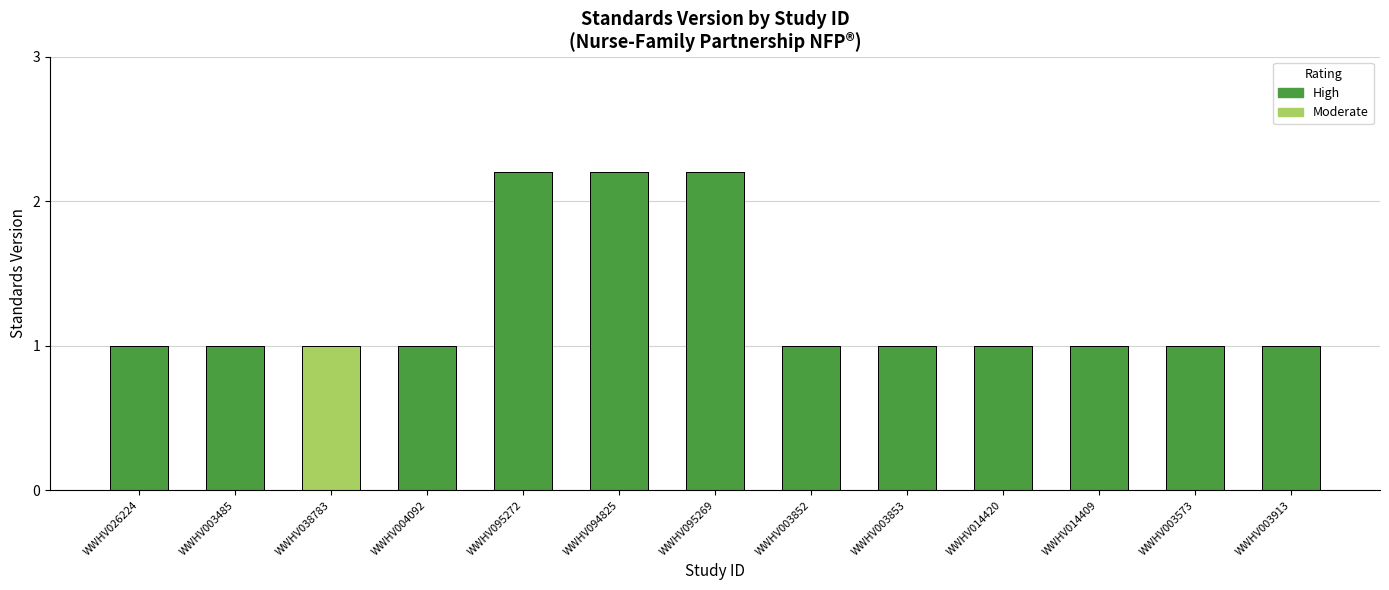

What is the sum of the values at WWHV004092 and WWHV003485?

2.0